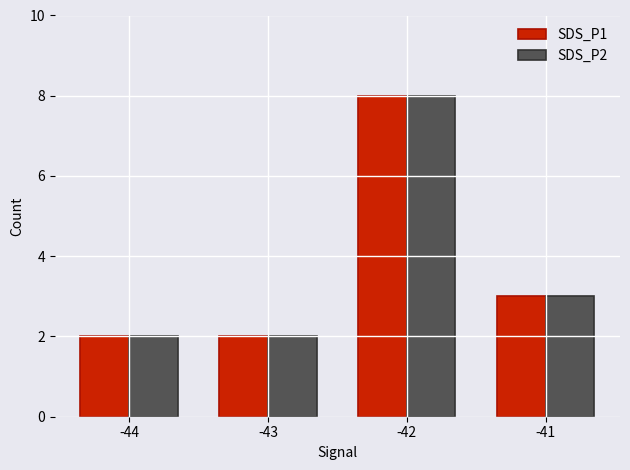

What is the difference between the maximum and minimum values in the SDS_P1 series?

6